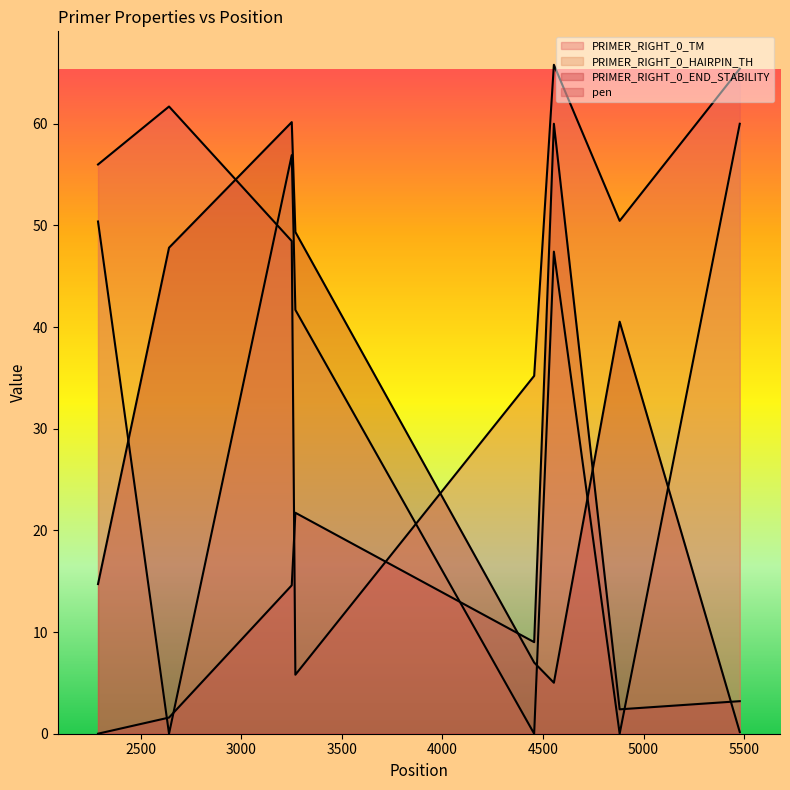

How many values in the PRIMER_RIGHT_0_HAIRPIN_TH series exceed 47?

4